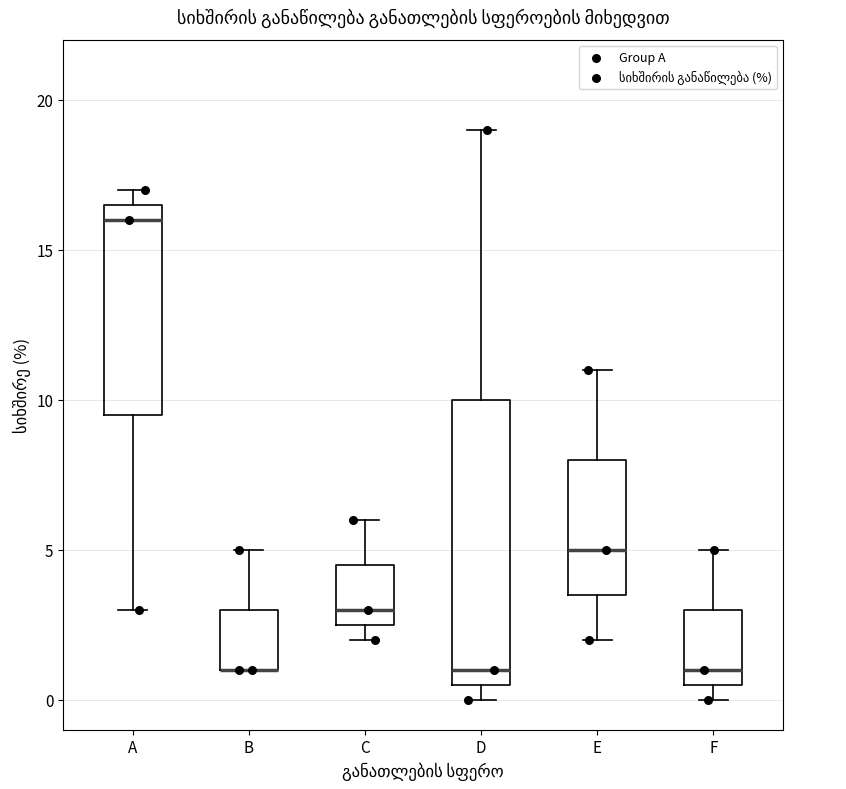

Where does the upper whisker of the box for C end on the y-axis? The values are not printed on the chart, so give them approximately, as read against the axis.

6.0